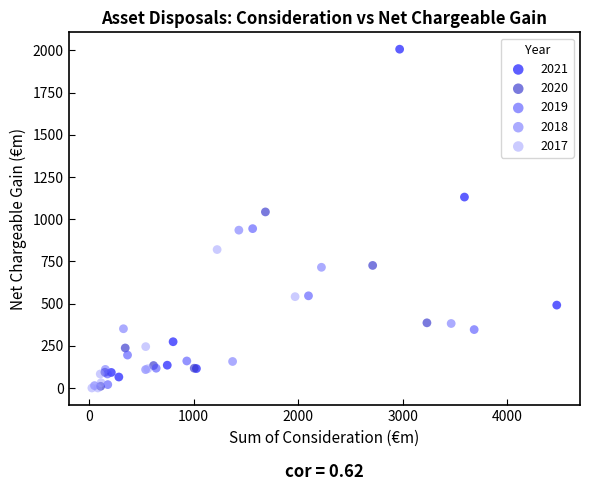

Which series contains the highest Y value?

2021